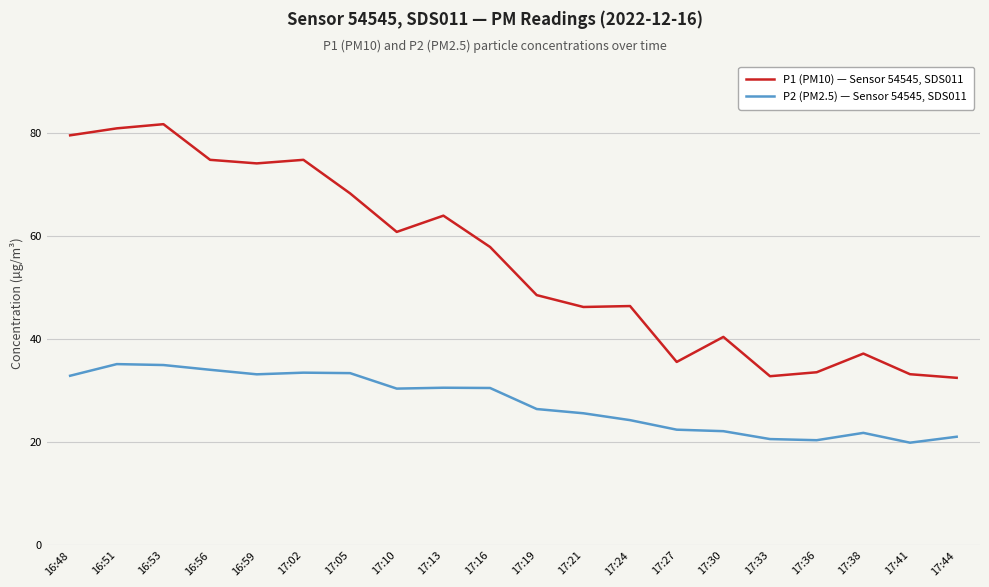

What are all the series names shown in the legend?

P1 (PM10) — Sensor 54545, SDS011, P2 (PM2.5) — Sensor 54545, SDS011